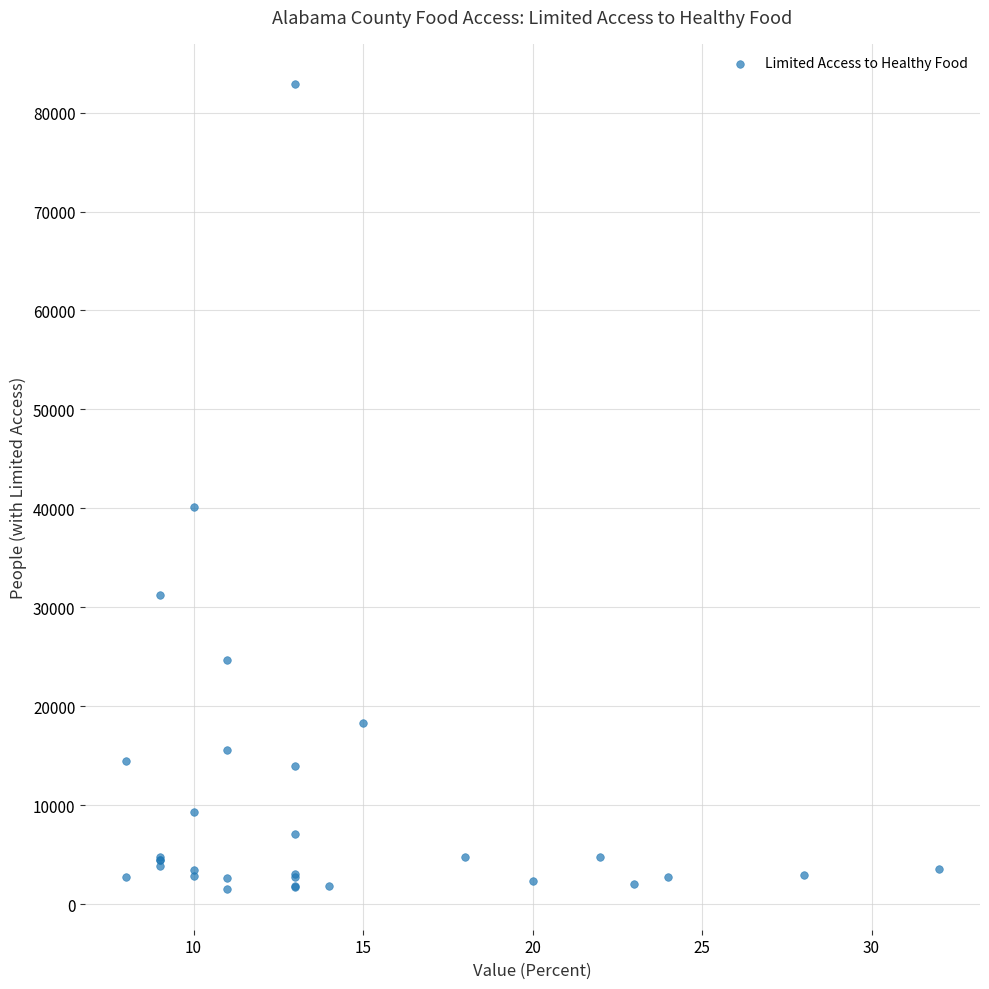

What Y value in the scatter plot is closest to 42179?

40126